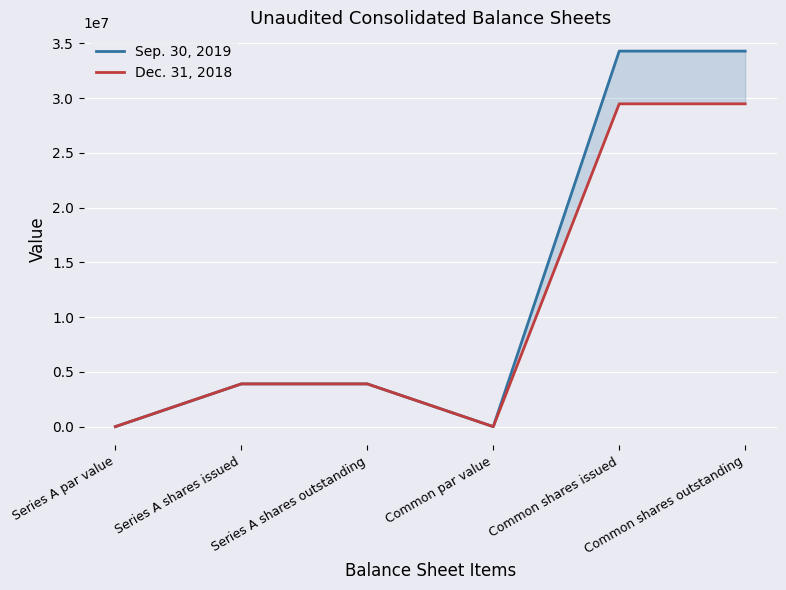

At which label does Dec. 31, 2018 reach its minimum?

Series A par value